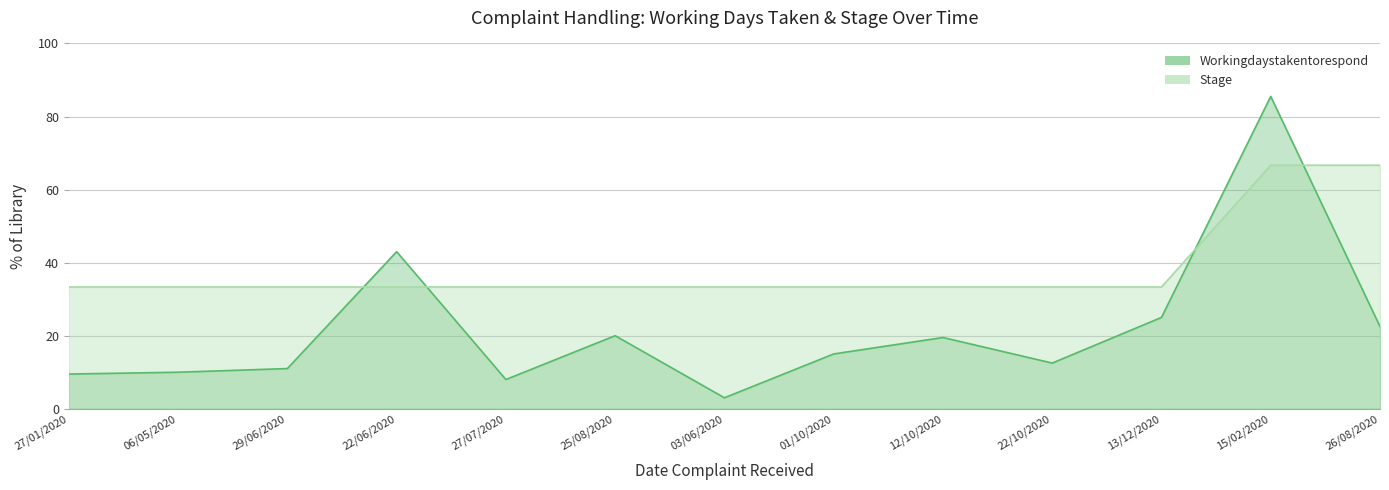

Which has a higher value, 15/02/2020 or 06/05/2020?

15/02/2020